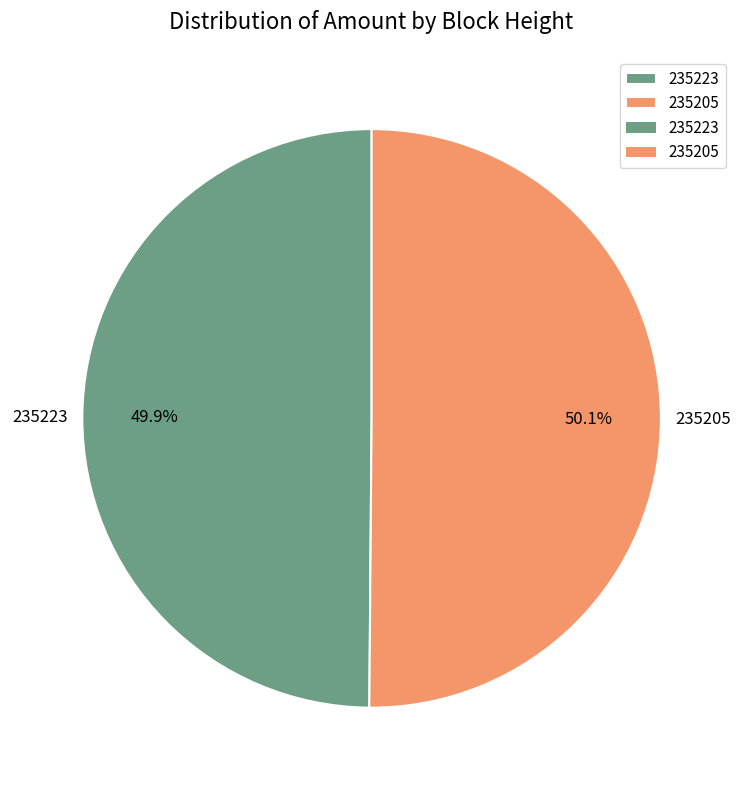

Combined, what portion of the pie is 235223 and 235205?

100.0%